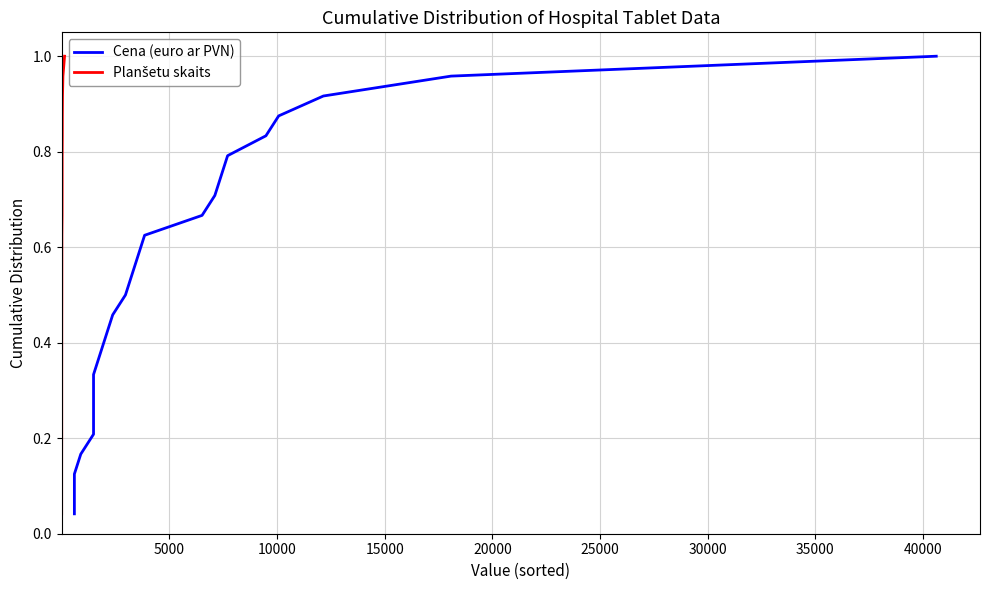

True or false: Planšetu skaits and Cena (euro ar PVN) intersect in this chart.

False